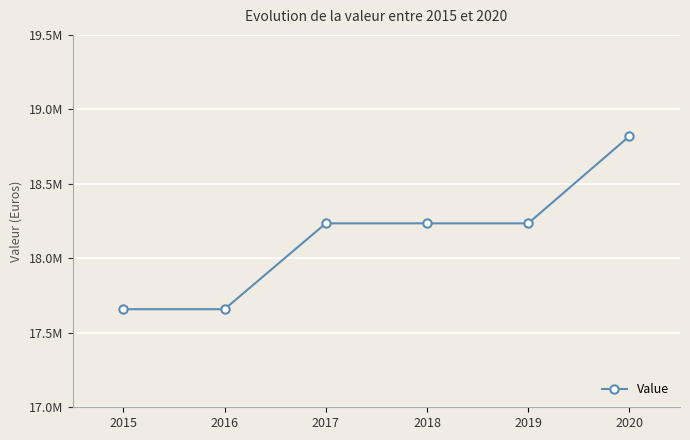

At which label is the value closest to 18239307?

2017